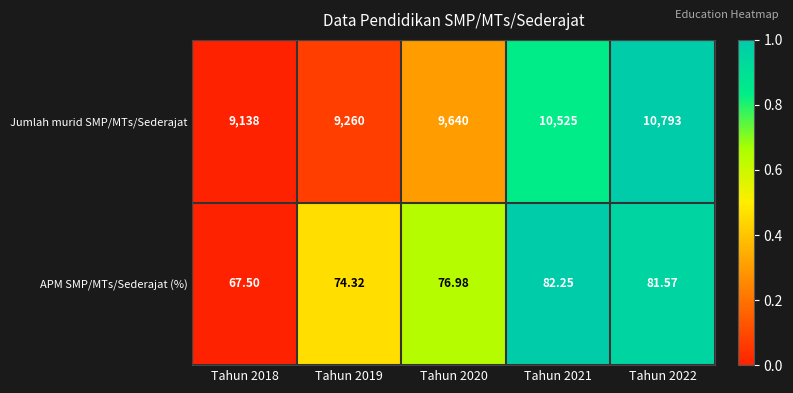

Is the value of APM SMP/MTs/Sederajat (%) at Tahun 2021 greater than the value of Jumlah murid SMP/MTs/Sederajat at Tahun 2018?

No